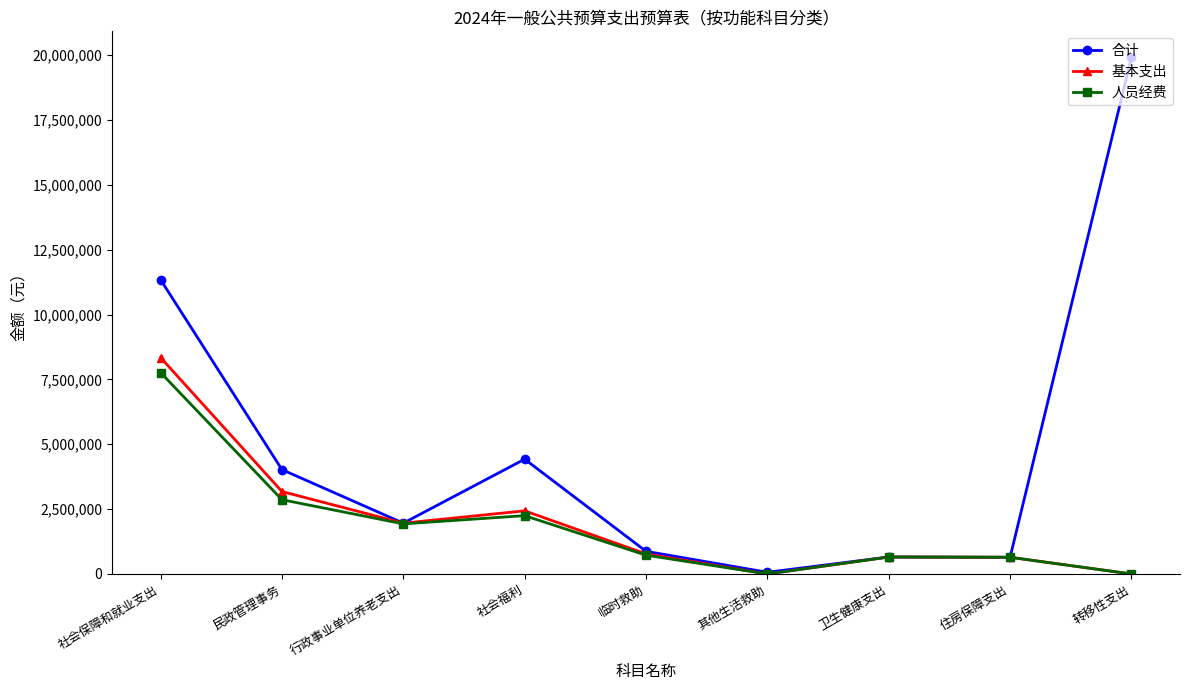

Which category has the highest value in the 合计 series?

转移性支出